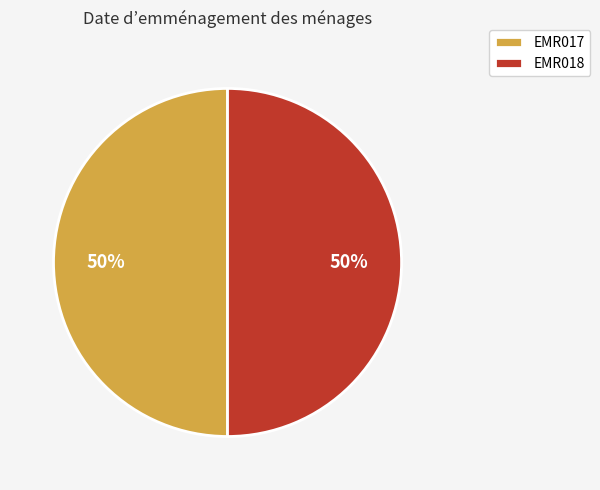

Do EMR018 and EMR017 together represent more than half of the pie?

Yes